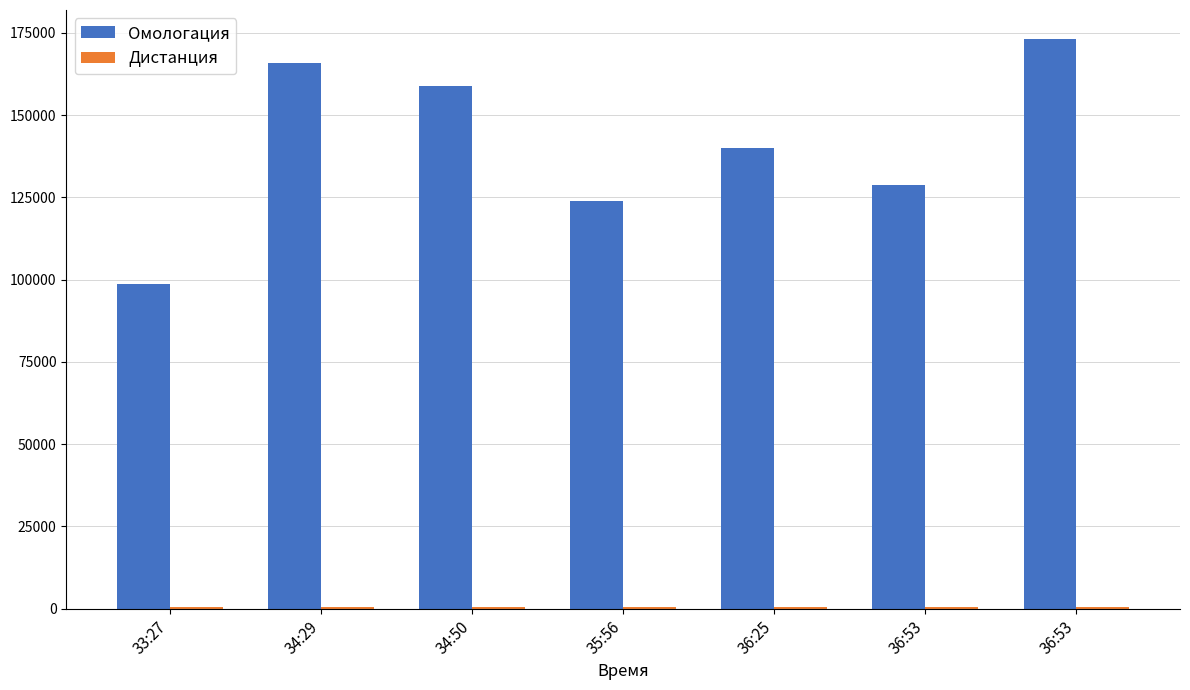

What is the value of the Дистанция bar at the 1st from the left?

600